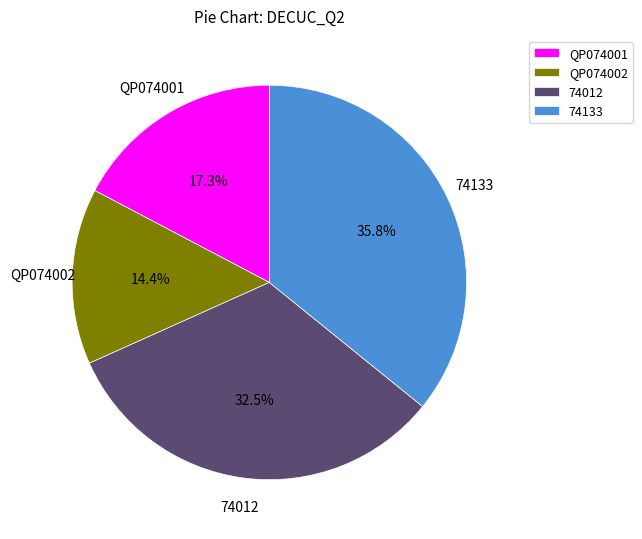

Approximately how many times larger is the value at 74133 compared to QP074002?

2.5